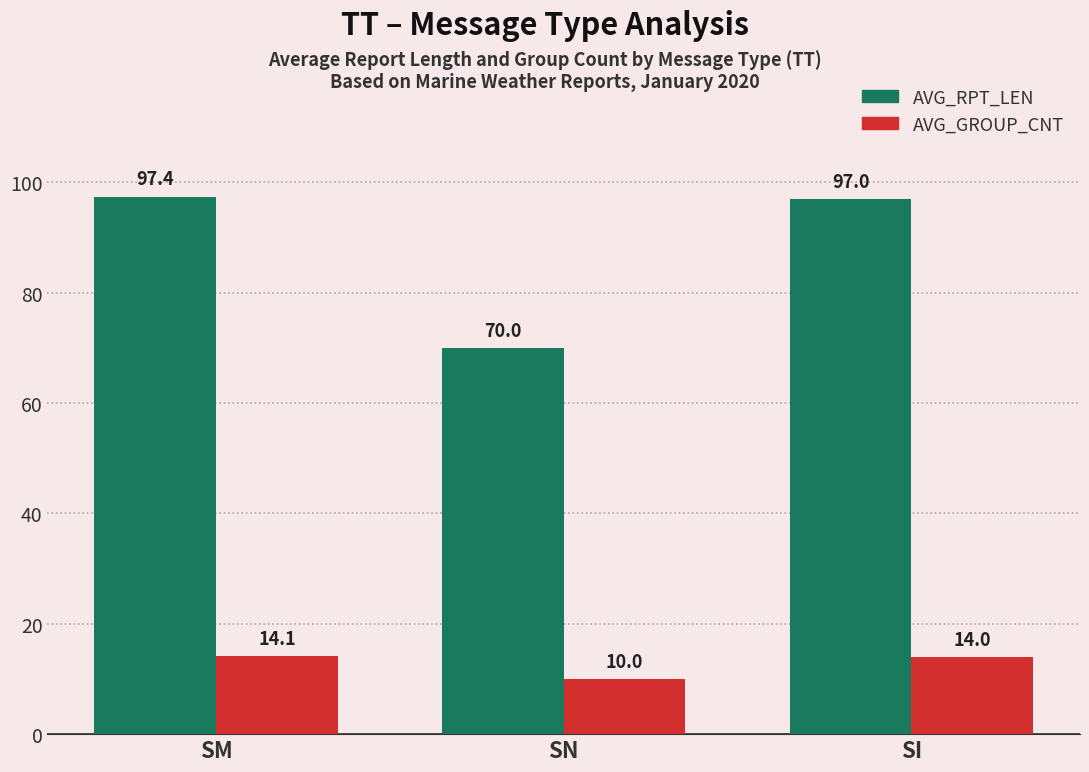

Reading left to right, list all the values displayed in this chart.

AVG_RPT_LEN: 97.4	70.0	97.0
AVG_GROUP_CNT: 14.1	10.0	14.0